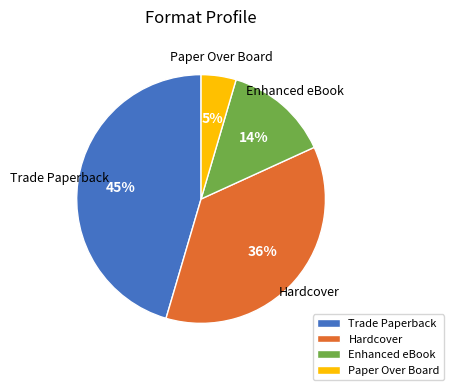

What is the smallest slice in the pie chart?

Paper Over Board